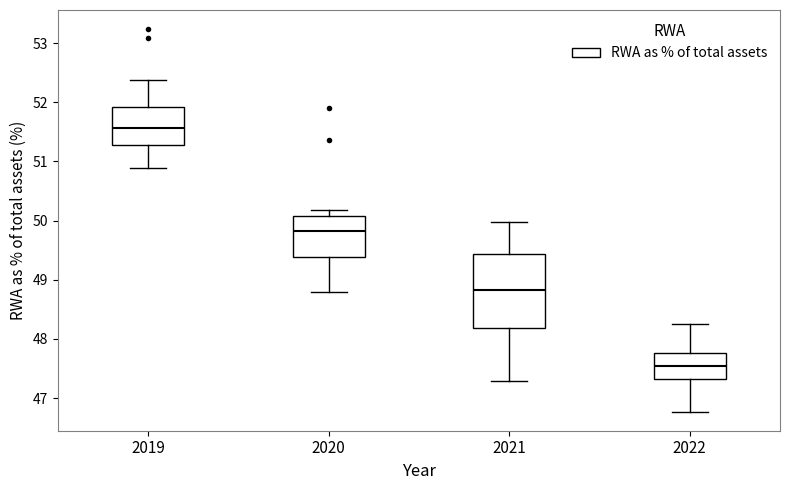

Where does the median line of the box at x = 2021 sit on the y-axis? The values are not printed on the chart, so give them approximately, as read against the axis.

48.8